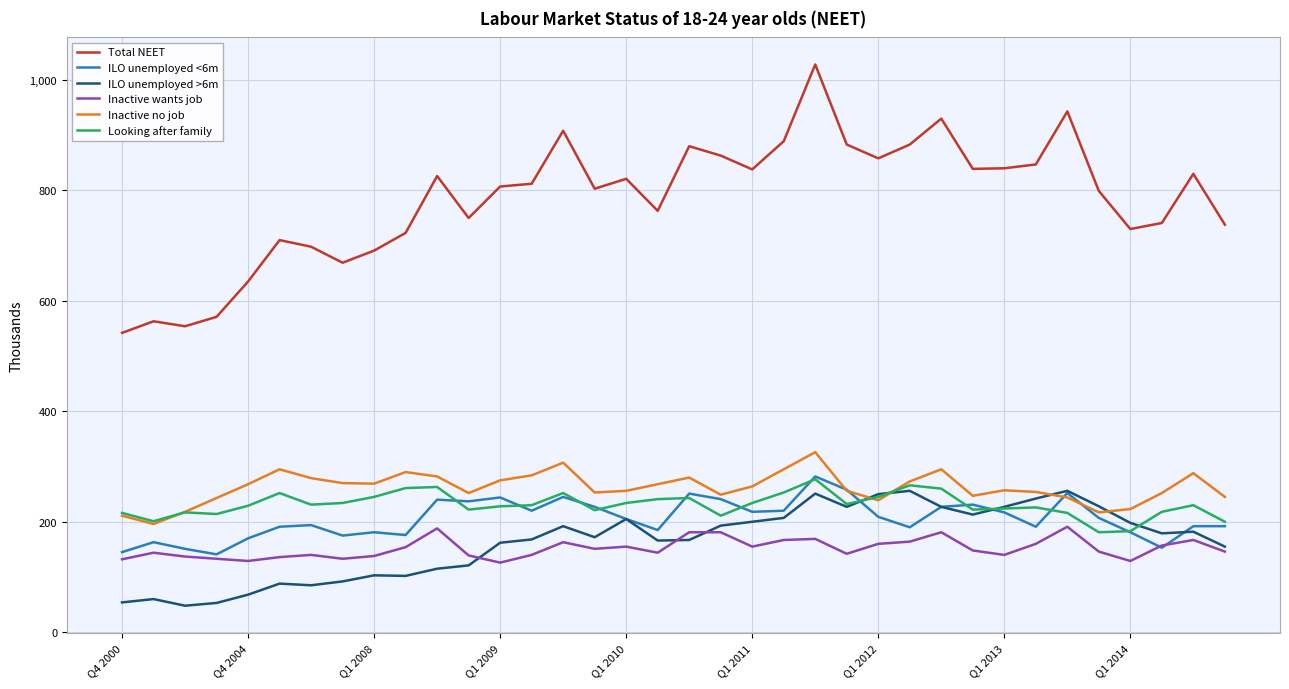

What is the highest value of the ILO unemployed <6m series?

282